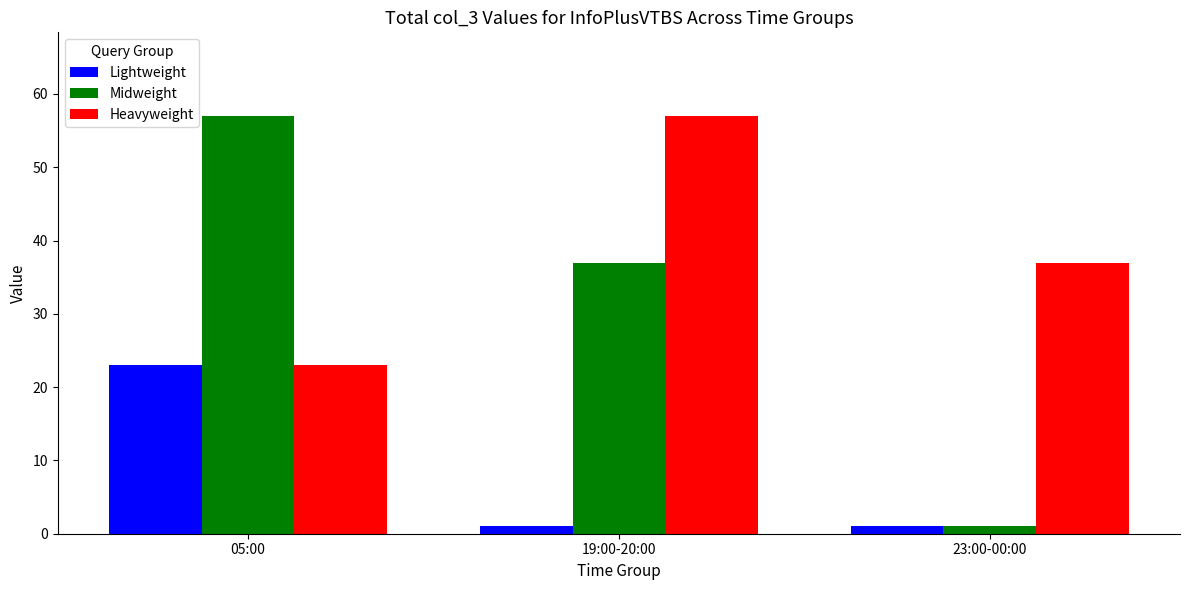

What are all the series names shown in the legend?

Lightweight, Midweight, Heavyweight